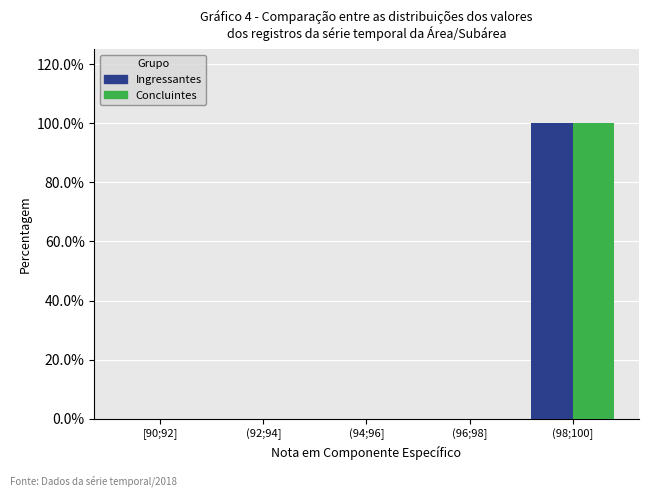

Reading left to right, extract all data points from this chart.

Ingressantes: [90;92]=0	(92;94]=0	(94;96]=0	(96;98]=0	(98;100]=100
Concluintes: [90;92]=0	(92;94]=0	(94;96]=0	(96;98]=0	(98;100]=100